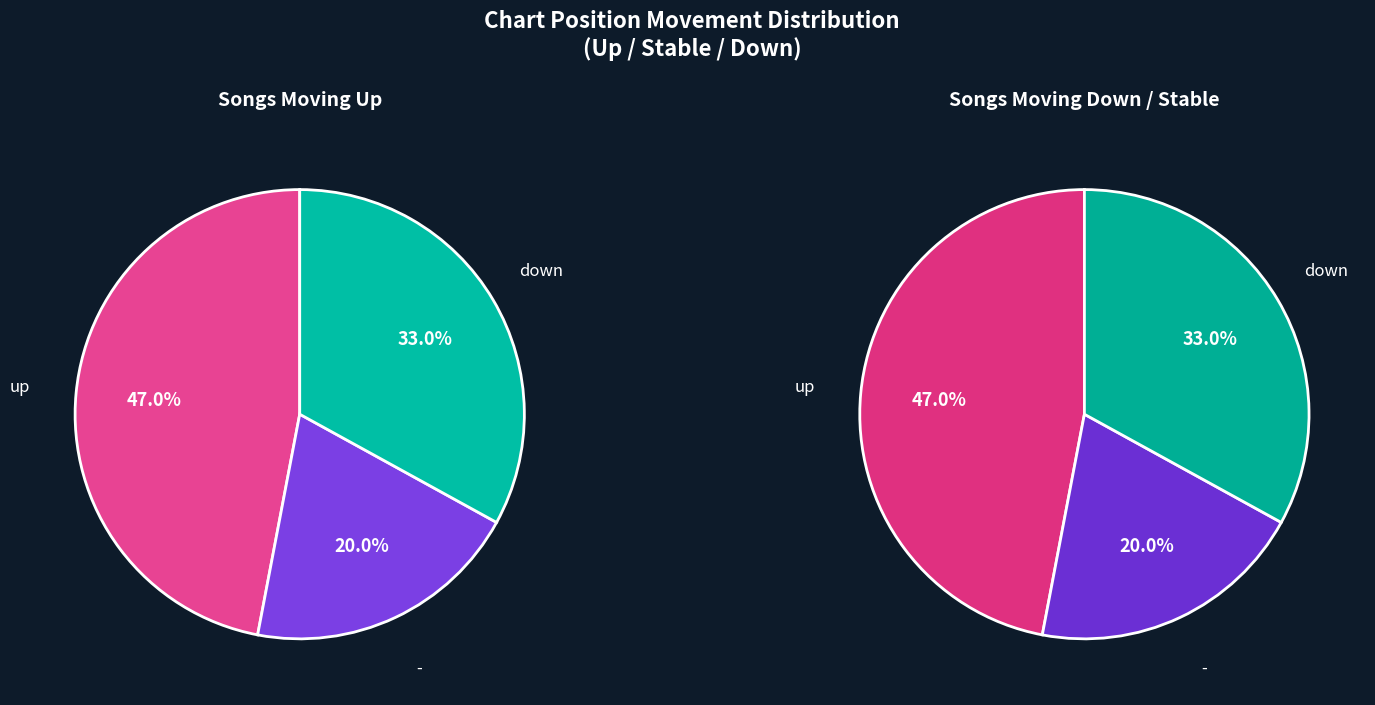

What is the change in value from up to -?

-27